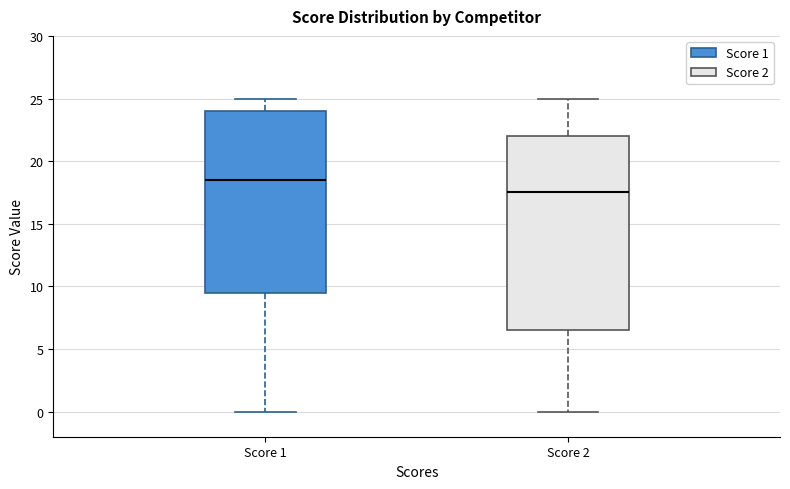

Which box's median line is the lowest?

Score 2